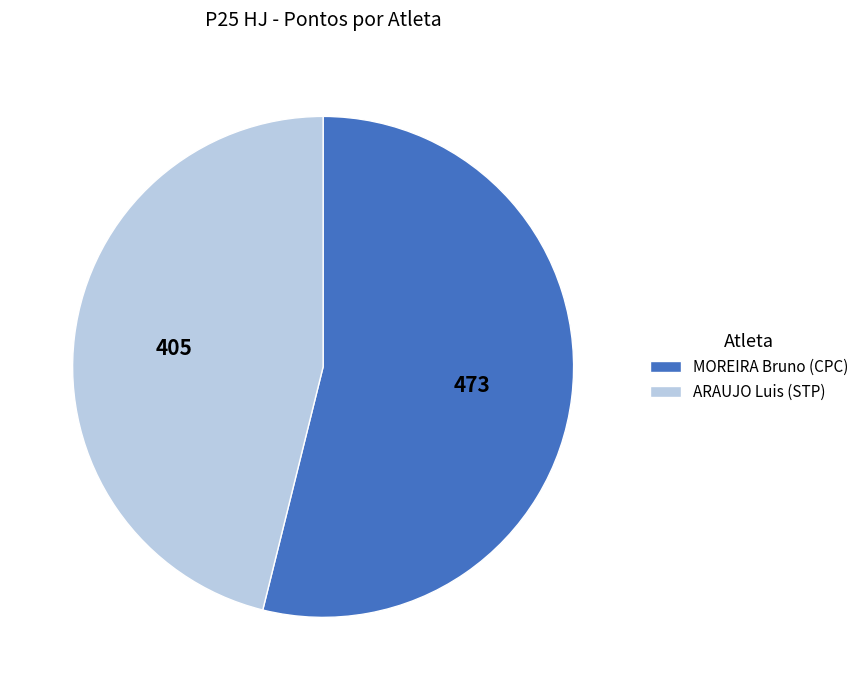

True or false: ARAUJO Luis (STP) accounts for 53% of the total.

False